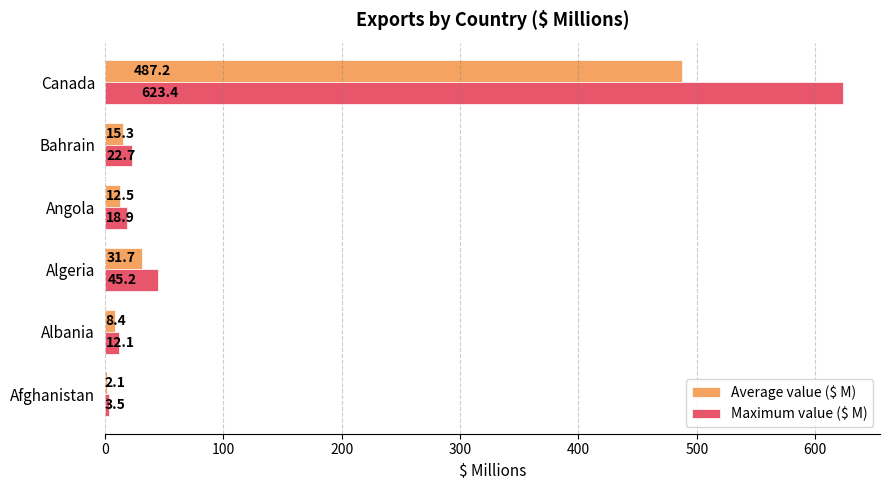

Read the Average value ($ M) value at Afghanistan.

2.1